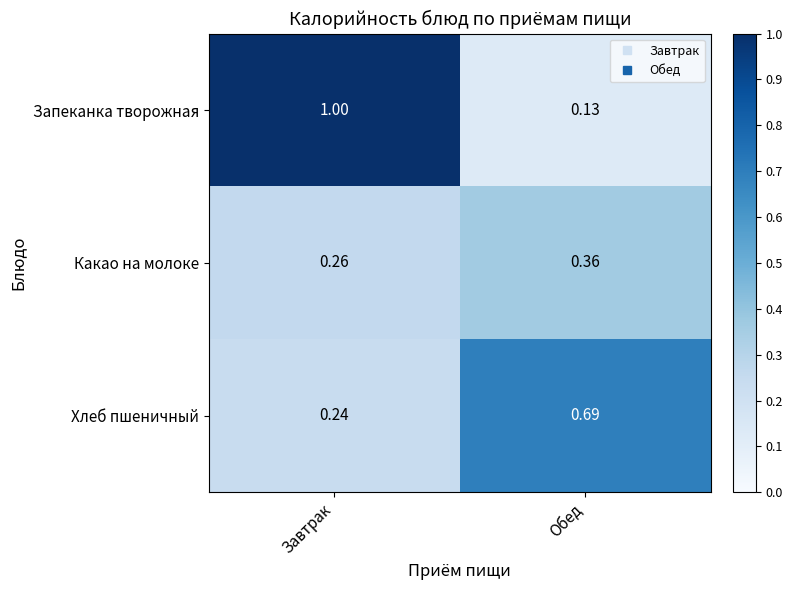

List the series in order of their overall mean, highest first.

Запеканка творожная, Хлеб пшеничный, Какао на молоке